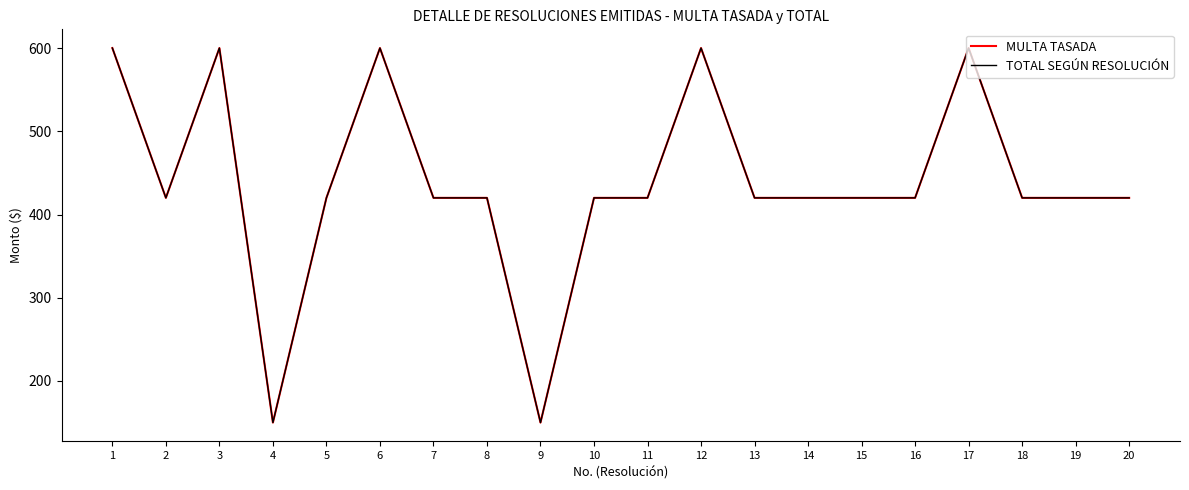

True or false: MULTA TASADA and TOTAL SEGÚN RESOLUCIÓN cross at least once.

False